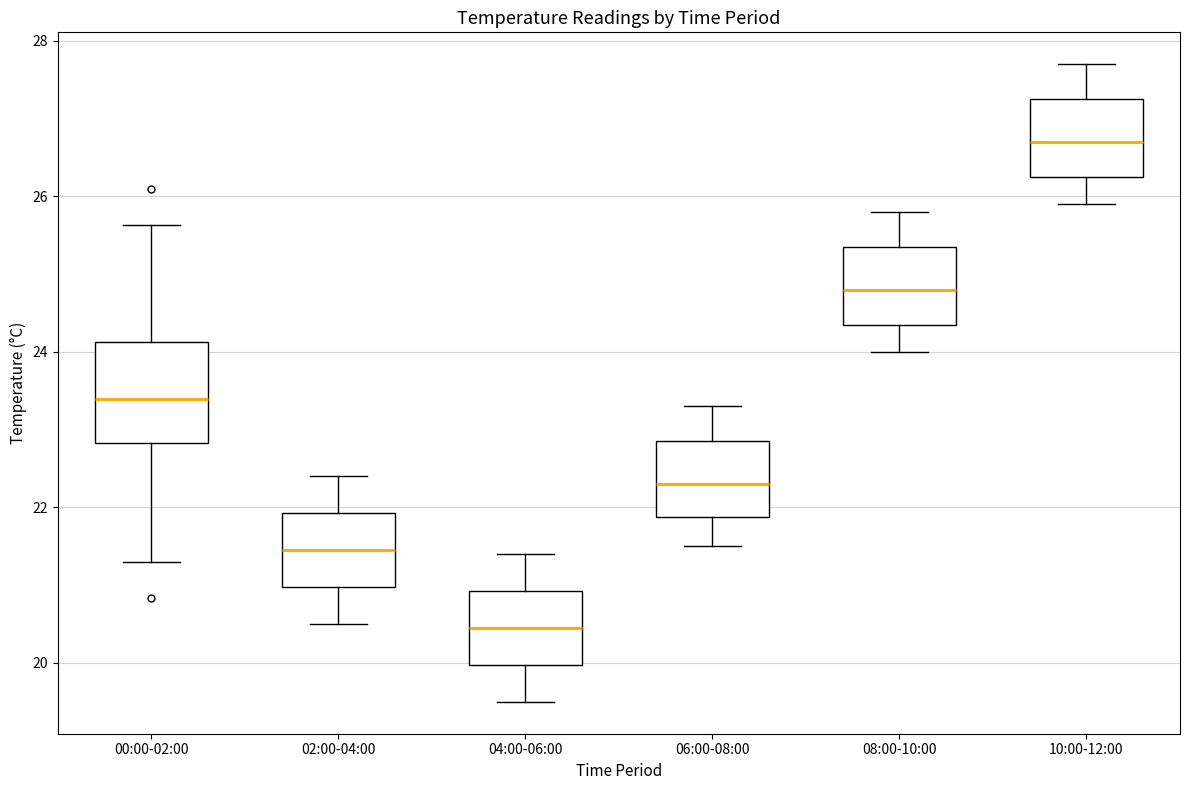

Reading left to right, transcribe this box plot: for each box, give where its median line is, the range the box spans, and where its two whiskers end, as read against the y-axis. The values are not printed on the chart, so give them approximately, as read against the axis.

00:00-02:00: median 23.4, box 22.8 to 24.2, whiskers 21.4 to 25.6
02:00-04:00: median 21.4, box 21.0 to 22.0, whiskers 20.6 to 22.4
04:00-06:00: median 20.4, box 20.0 to 21.0, whiskers 19.6 to 21.4
06:00-08:00: median 22.4, box 21.8 to 22.8, whiskers 21.6 to 23.4
08:00-10:00: median 24.8, box 24.4 to 25.4, whiskers 24.0 to 25.8
10:00-12:00: median 26.8, box 26.2 to 27.2, whiskers 26.0 to 27.8